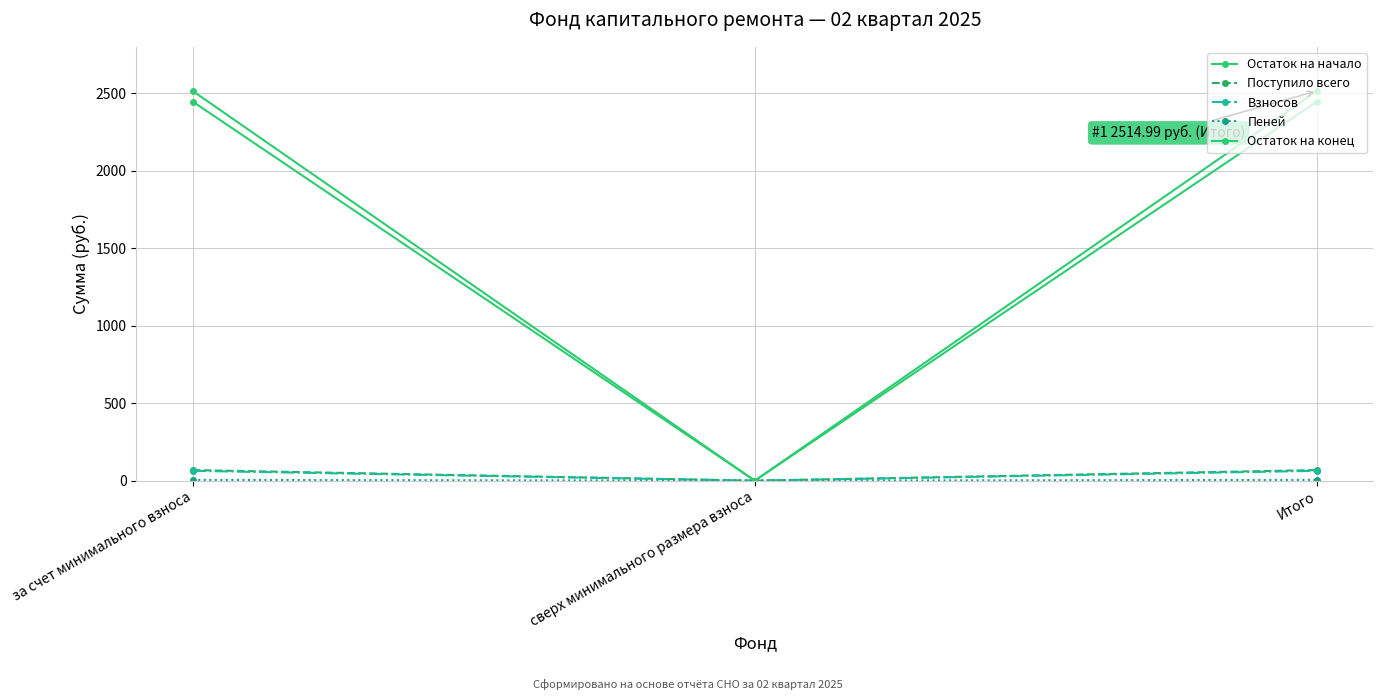

How many lines are shown in the chart?

5